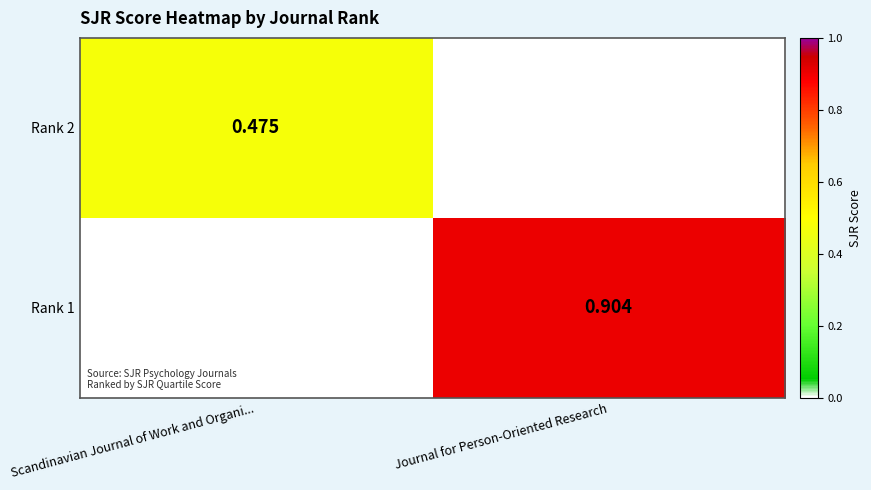

At which label does Rank 1 reach its peak?

Journal for Person-Oriented Research